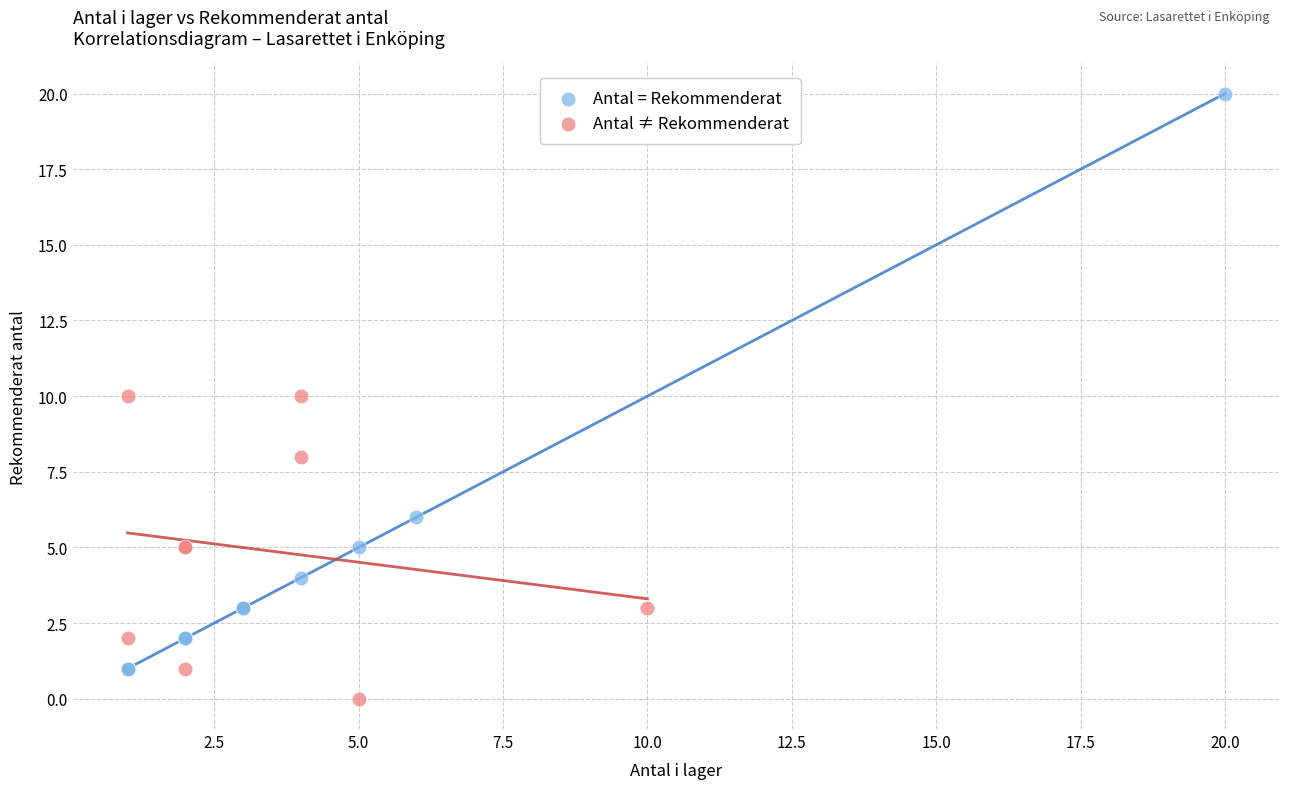

Which series contains the lowest Y value?

Antal ≠ Rekommenderat